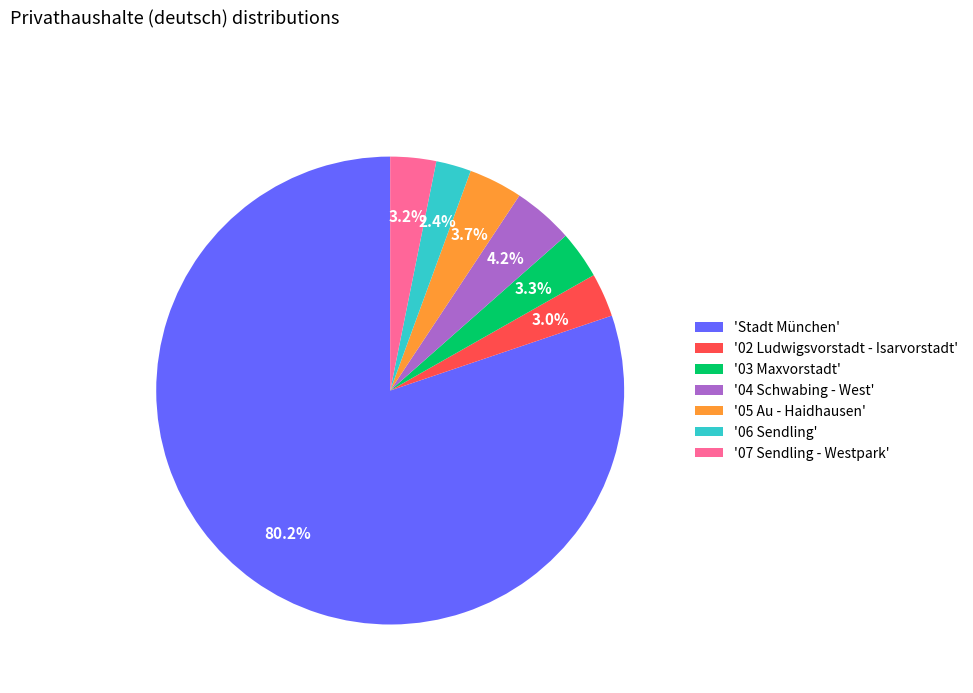

Count the number of slices in the pie.

7